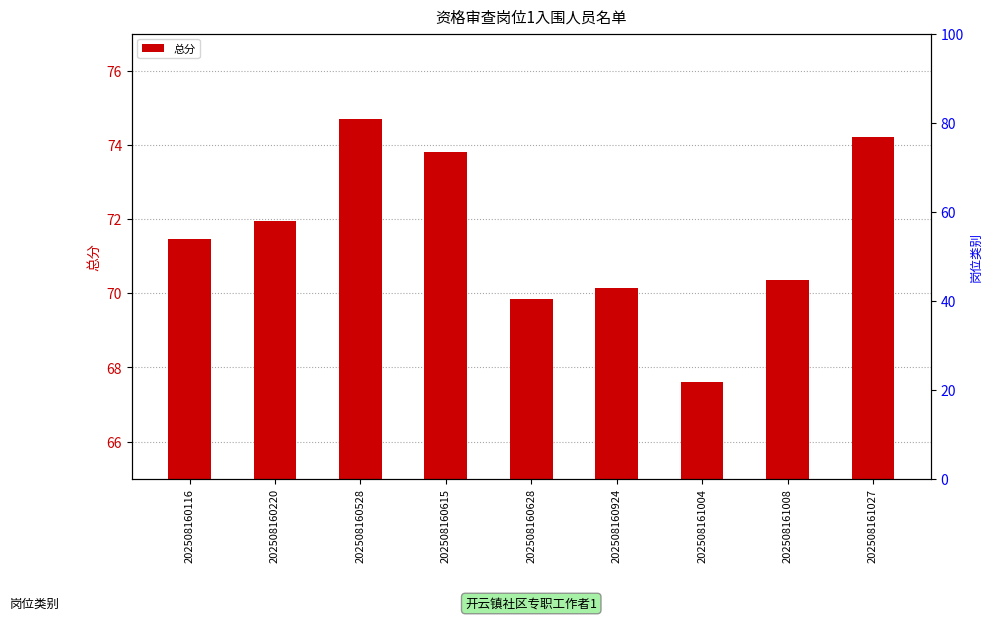

At which label does the data first exceed 6?

202508160116